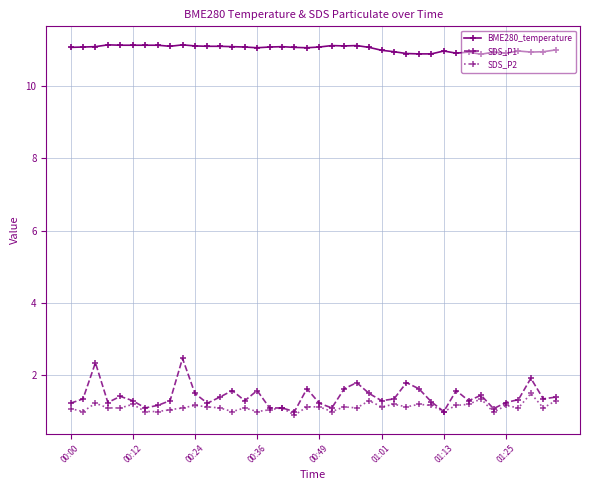

Which series has the widest spread of values?

SDS_P1